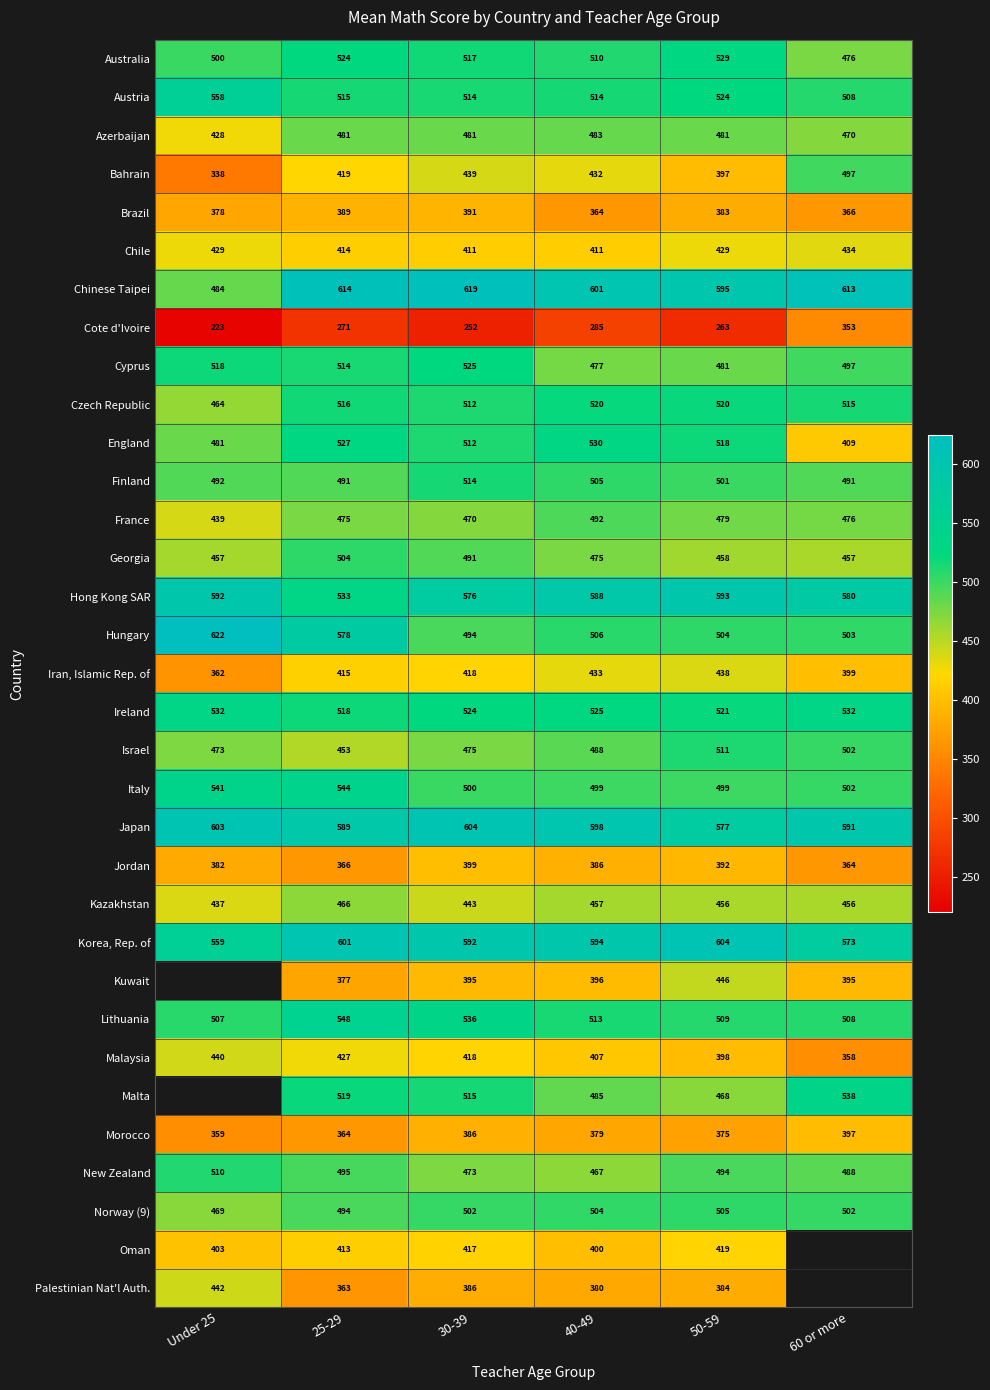

How many values in the Bahrain series are below 432?

3